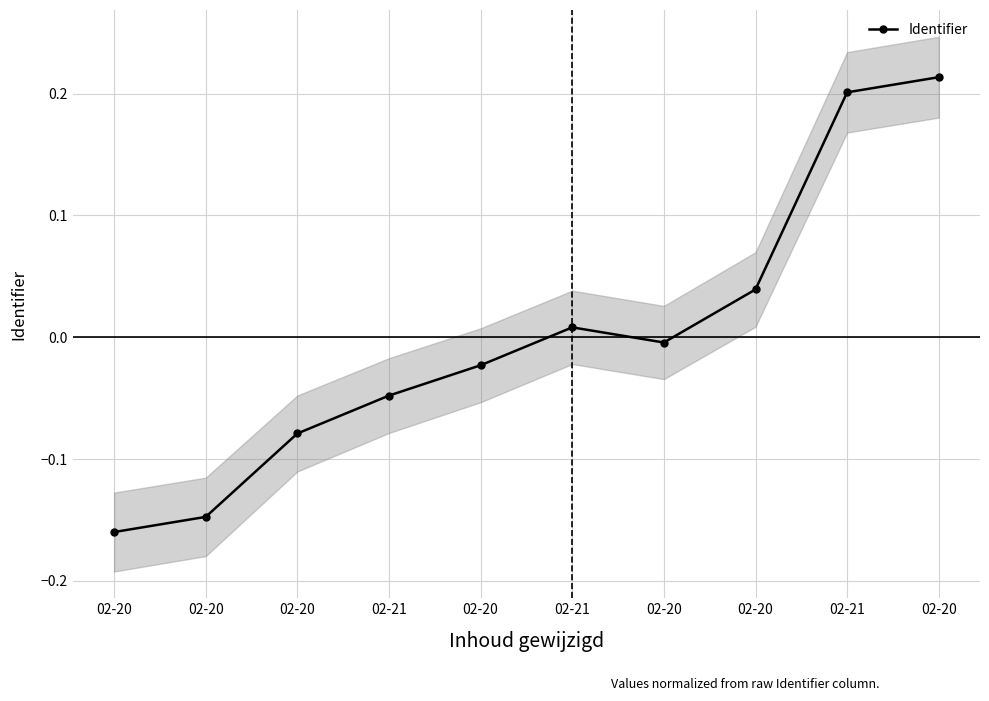

Is it true that the value at 02-20 is -0.0?

False